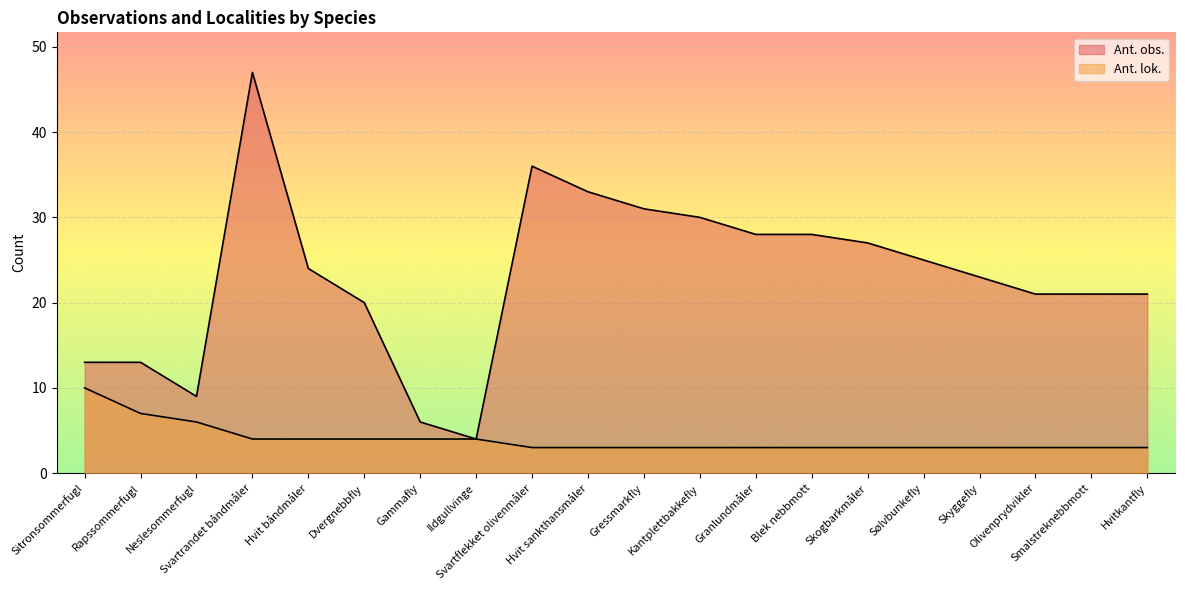

What value does the Ant. lok. series have at Dvergnebbfly?

4